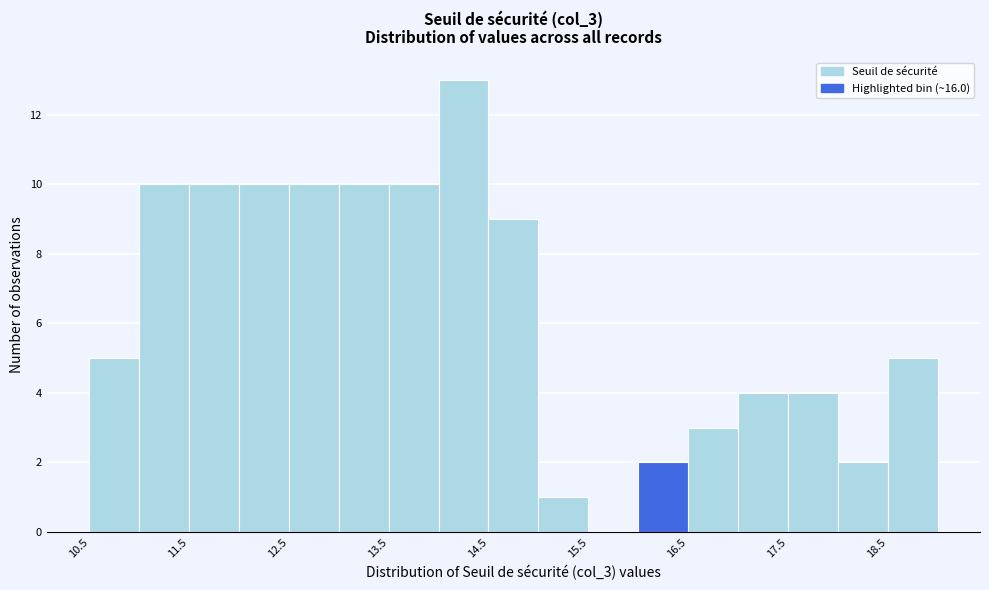

Reading left to right, list every bar in this chart as the range it spans on the x-axis followed by its height. The values are not printed on the chart, so give them approximately, as read against the axis.

10.5 to 11.0: 5
11.0 to 11.5: 10
11.5 to 12.0: 10
12.0 to 12.5: 10
12.5 to 13.0: 10
13.0 to 13.5: 10
13.5 to 14.0: 10
14.0 to 14.5: 13
14.5 to 15.0: 9
15.0 to 15.5: 1
15.5 to 16.0: 0
16.0 to 16.5: 2
16.5 to 17.0: 3
17.0 to 17.5: 4
17.5 to 18.0: 4
18.0 to 18.5: 2
18.5 to 19.0: 5